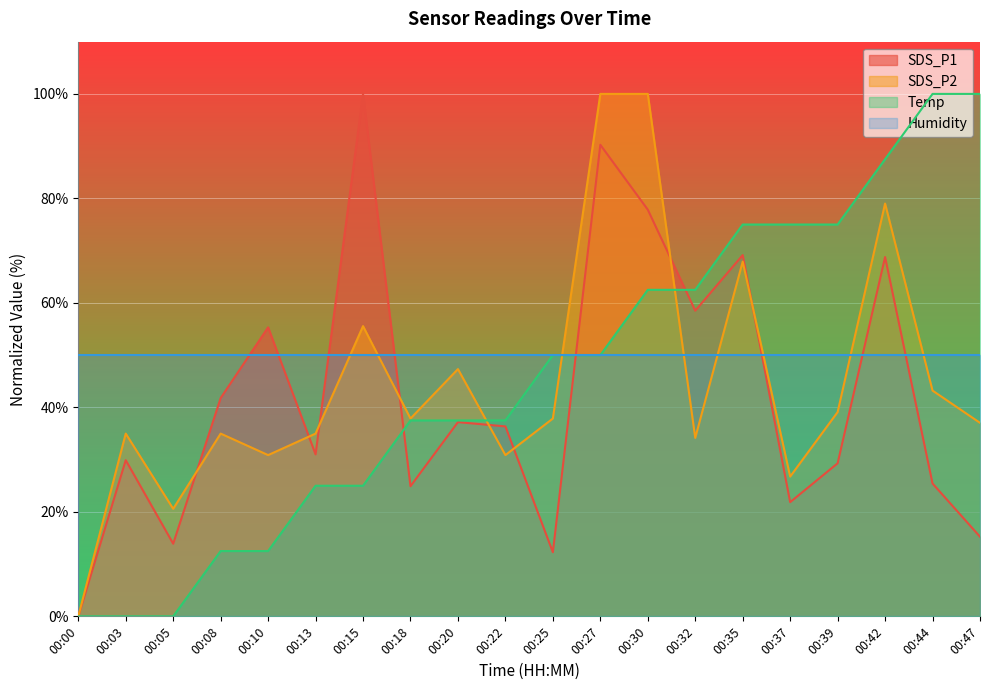

How many lines are shown in the chart?

4